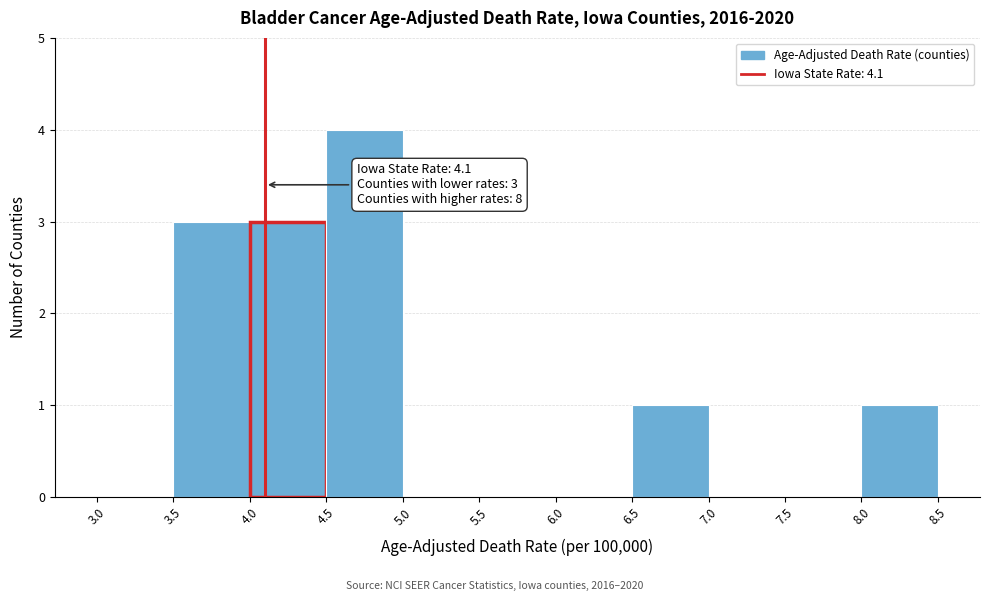

Which range on the x-axis has the tallest bar?

4.5 to 5.0